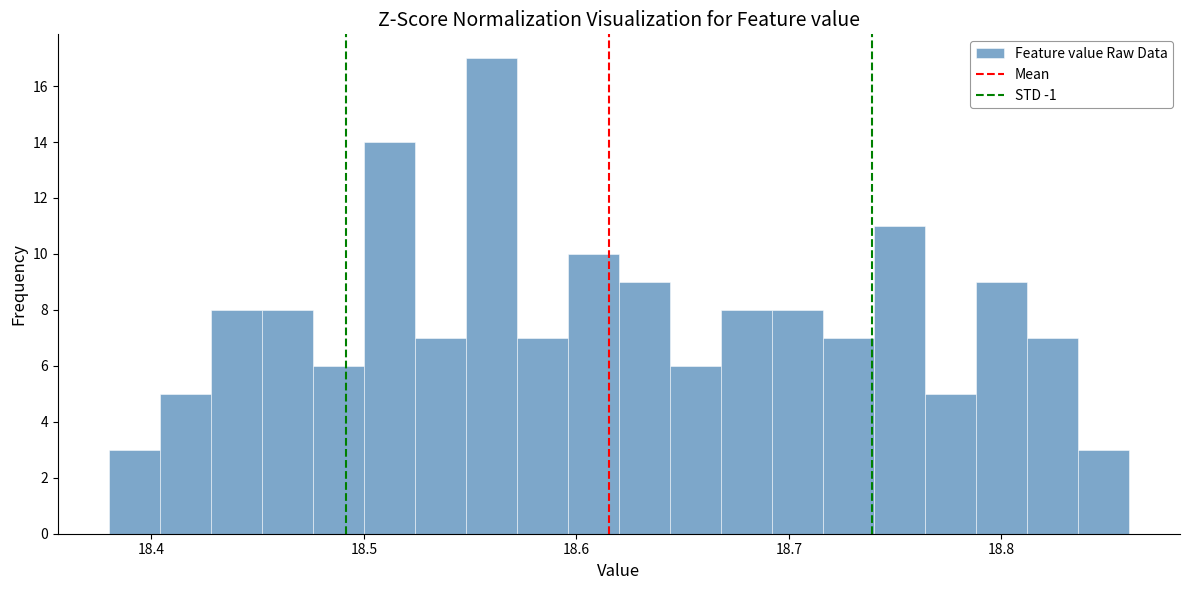

Around what value on the x-axis is the tallest bar? Give the approximate position of its centre, as read against the axis.

18.56